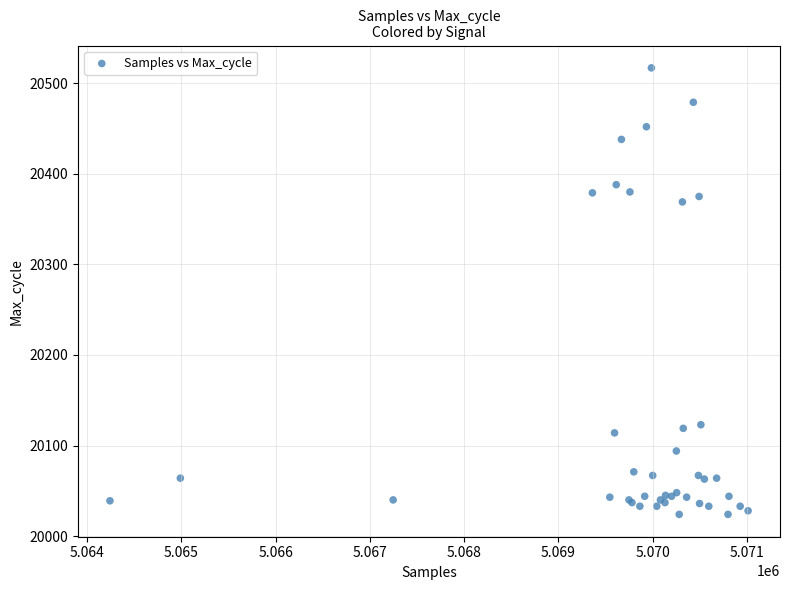

What Y value in the scatter plot is closest to 20270?

20369